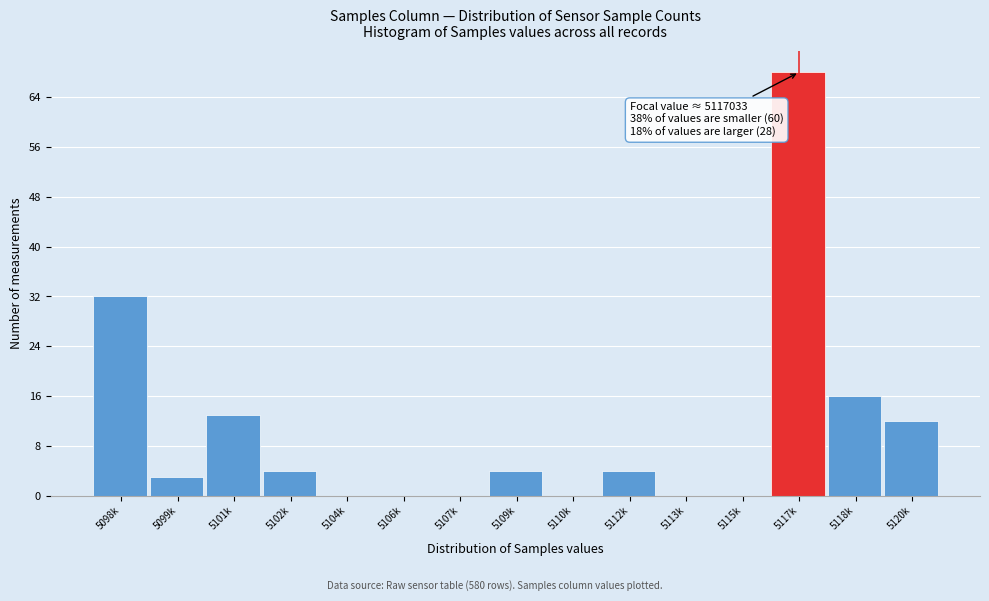

Reading right to left, list all the values displayed in this chart.

5120k=12	5118k=16	5117k=68	5115k=0	5113k=0	5112k=4	5110k=0	5109k=4	5107k=0	5106k=0	5104k=0	5102k=4	5101k=13	5099k=3	5098k=32